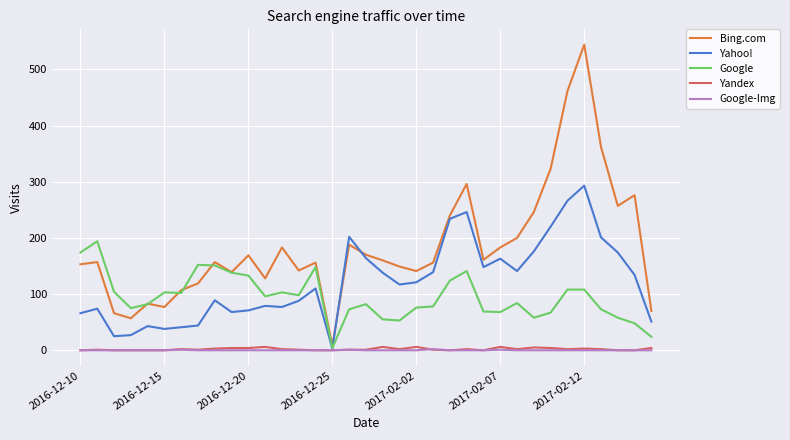

Which series has the largest total across all categories?

Bing.com